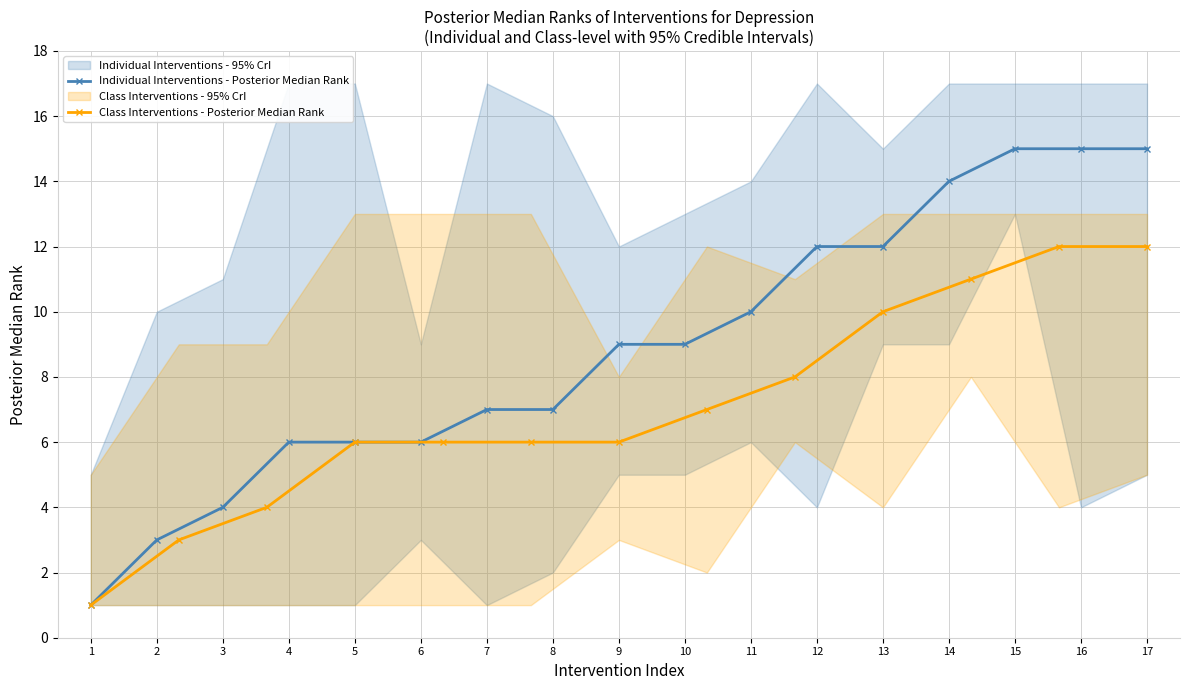

Does the chart display data point markers on the line(s)?

Yes